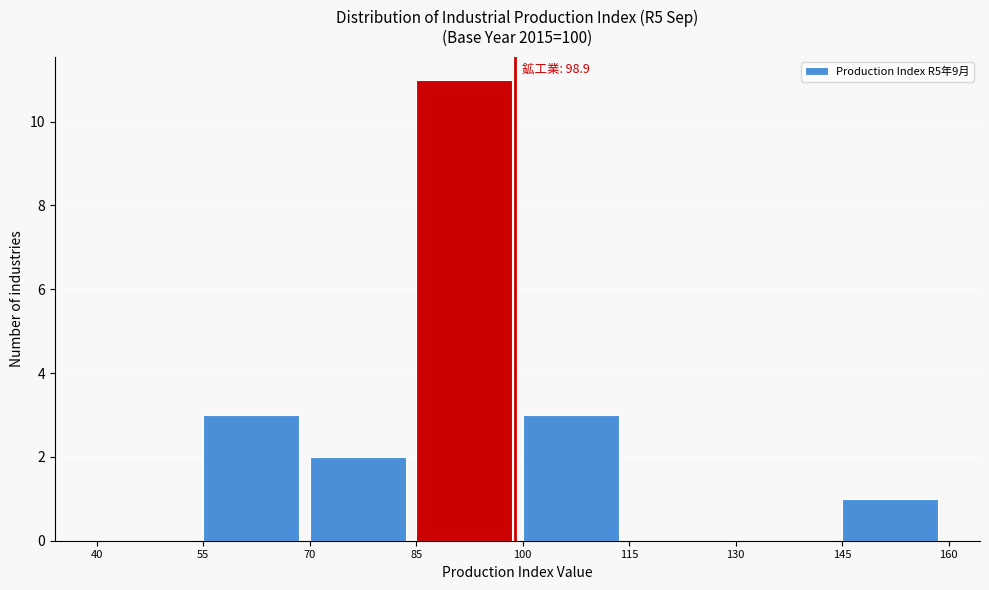

Over which range of the x-axis is the bar tallest?

85 to 100